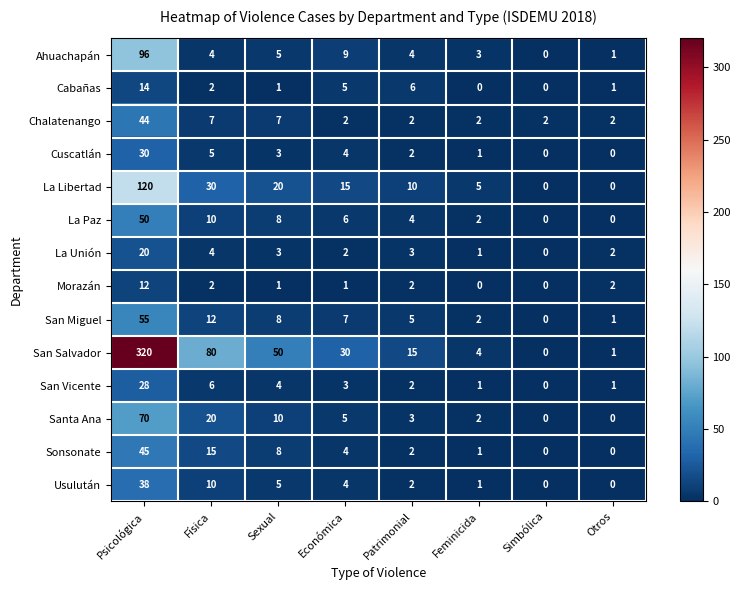

What is the sum of the San Miguel values at Patrimonial and Física?

17